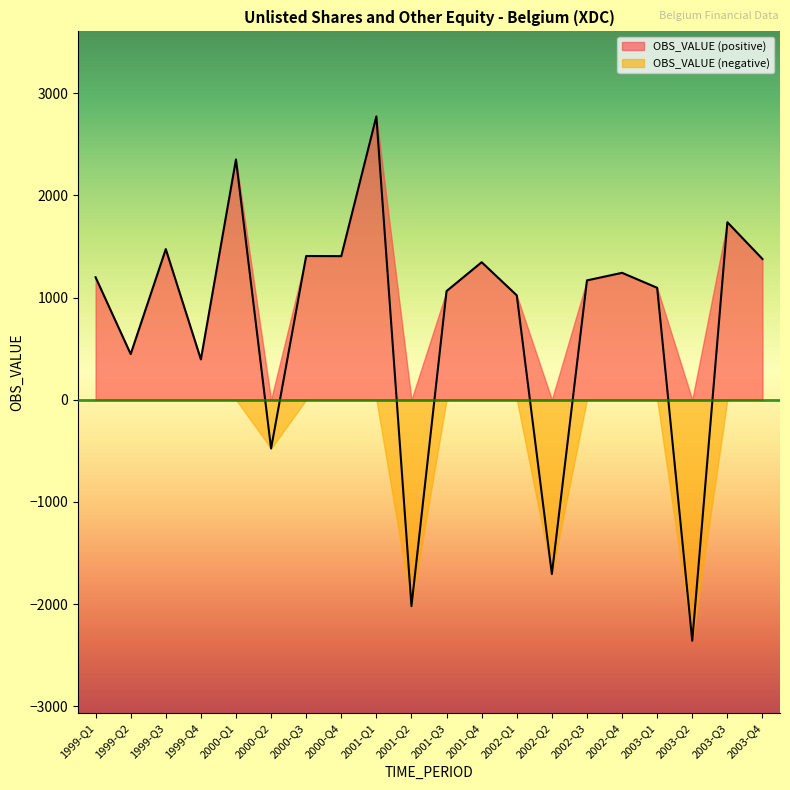

Which category has the lowest value across all series?

2003-Q2